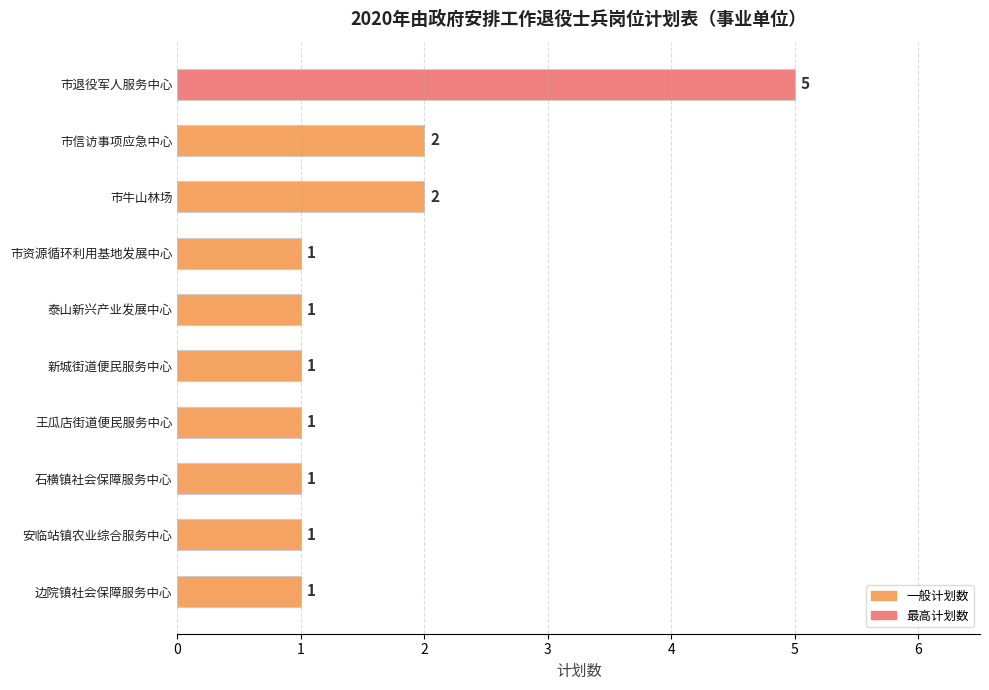

Reading bottom to top, list all the values displayed in this chart.

边院镇社会保障服务中心=1	安临站镇农业综合服务中心=1	石横镇社会保障服务中心=1	王瓜店街道便民服务中心=1	新城街道便民服务中心=1	泰山新兴产业发展中心=1	市资源循环利用基地发展中心=1	市牛山林场=2	市信访事项应急中心=2	市退役军人服务中心=5